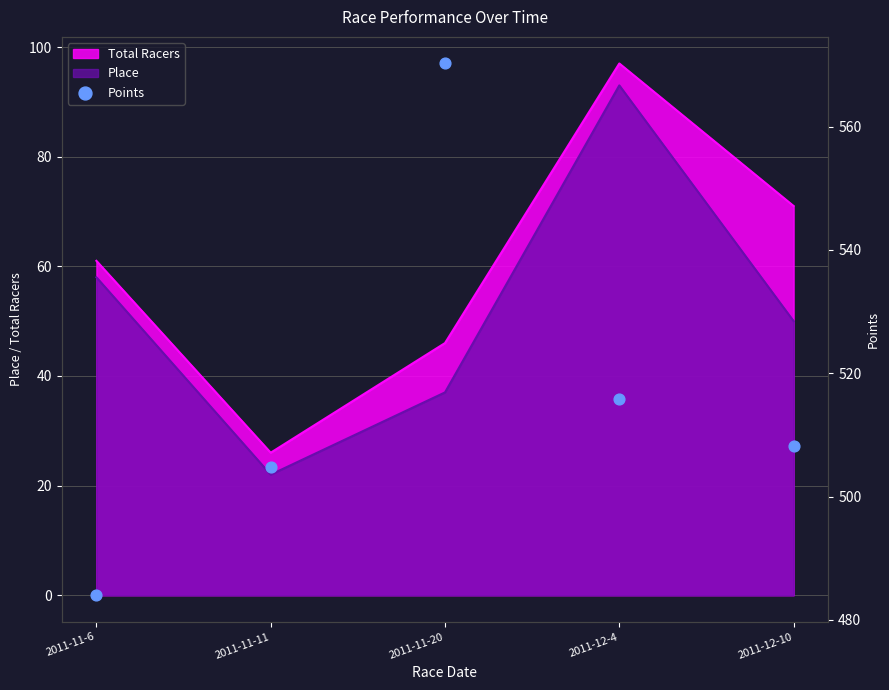

What is the change in value from 2011-11-6 to 2011-11-11?

+20.7